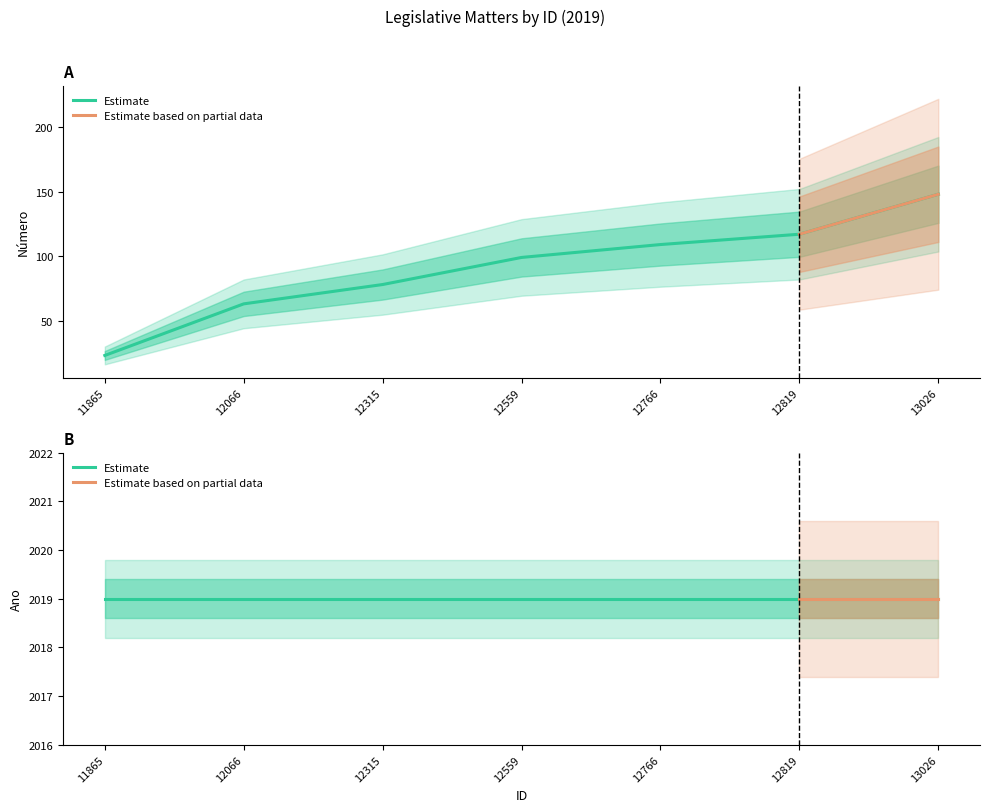

What is the difference between the values at 11865 and 12819?

94